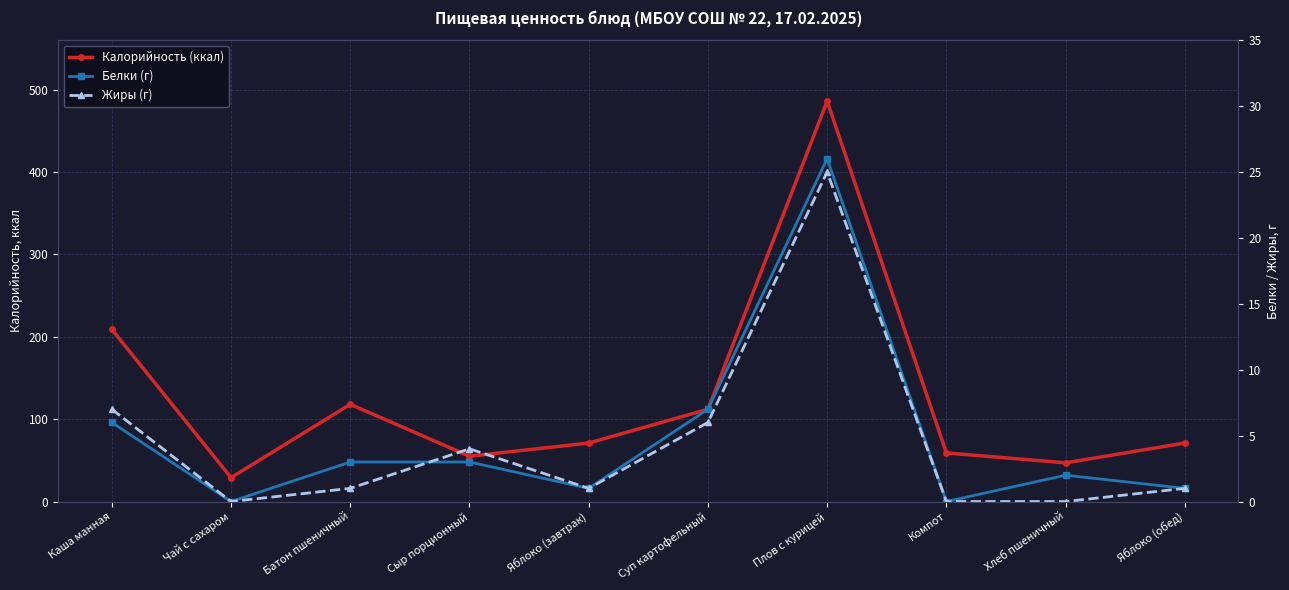

How many interior local valleys does the Белки (г) series have?

3